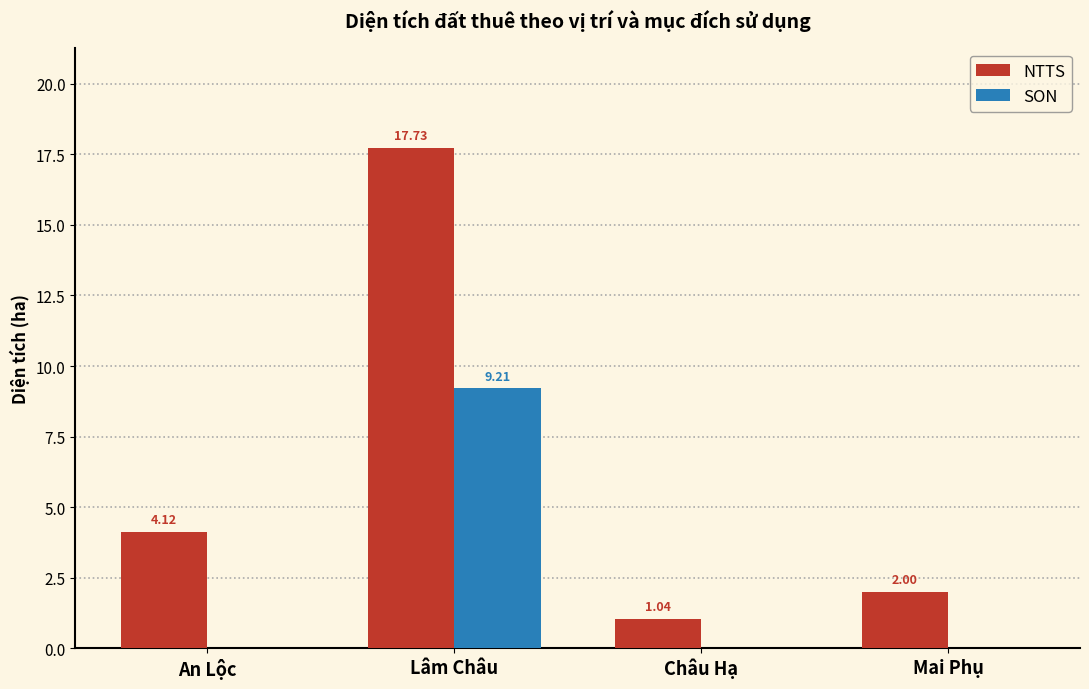

At which category is the sum across all series the highest?

Lâm Châu